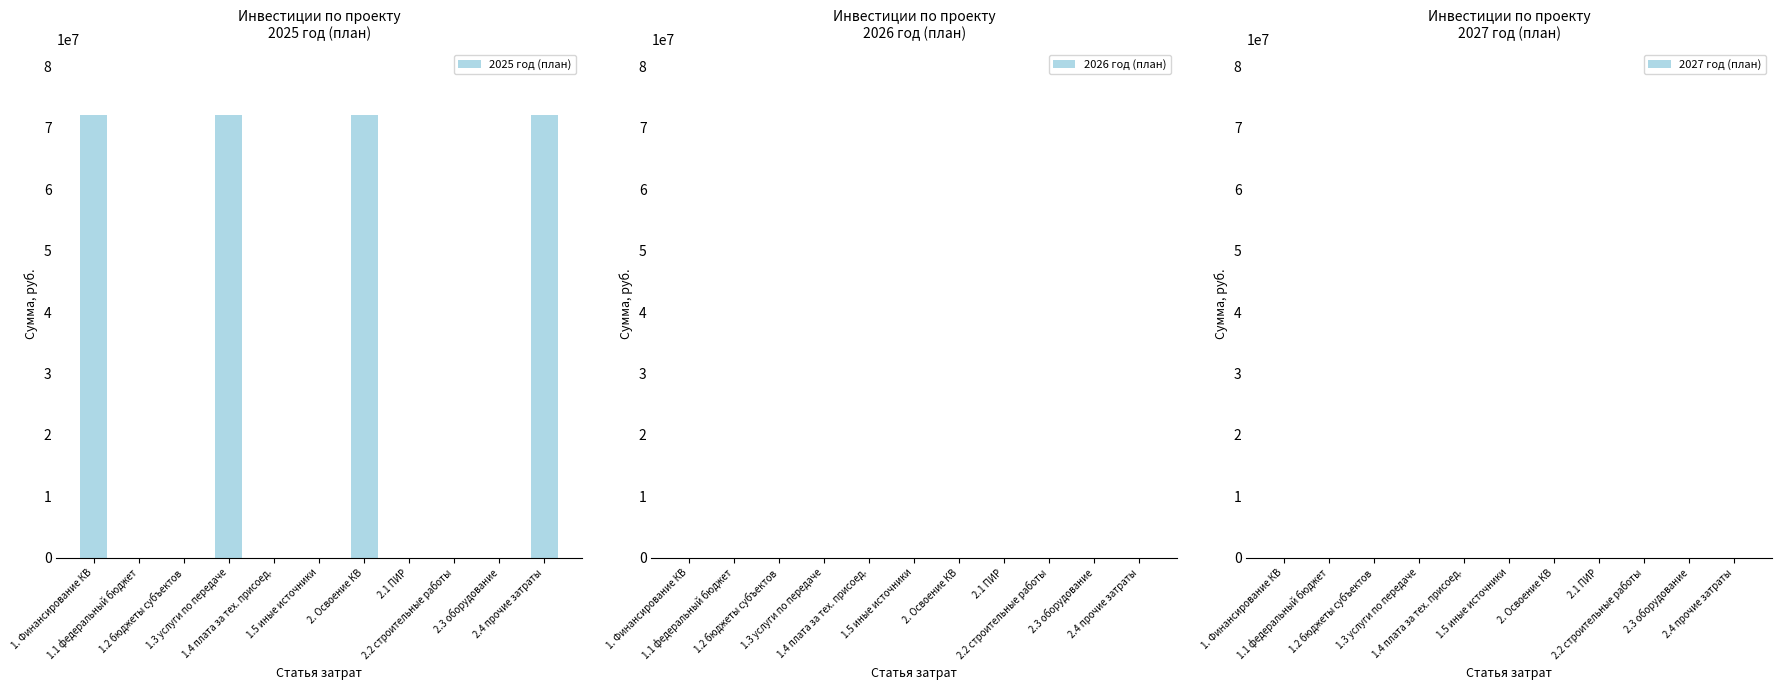

Count the number of categories in the chart.

11